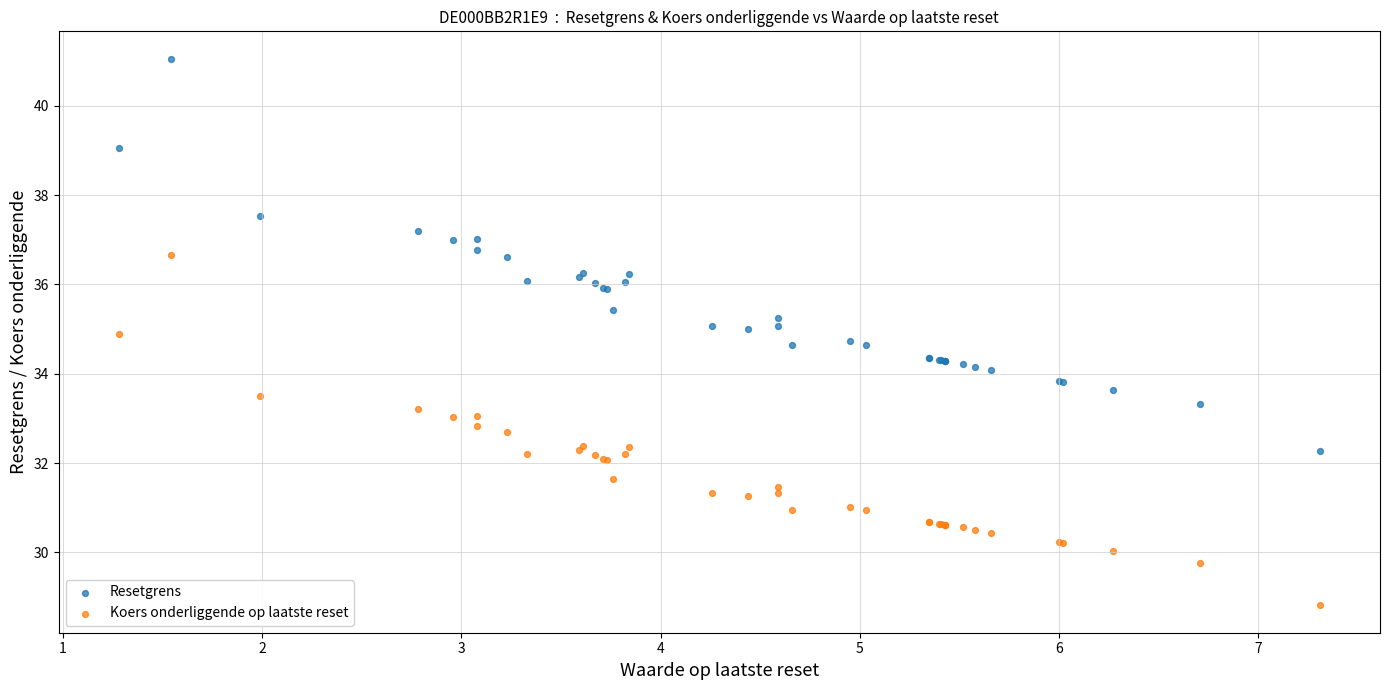

Which series has the largest Y range (max minus min)?

Resetgrens